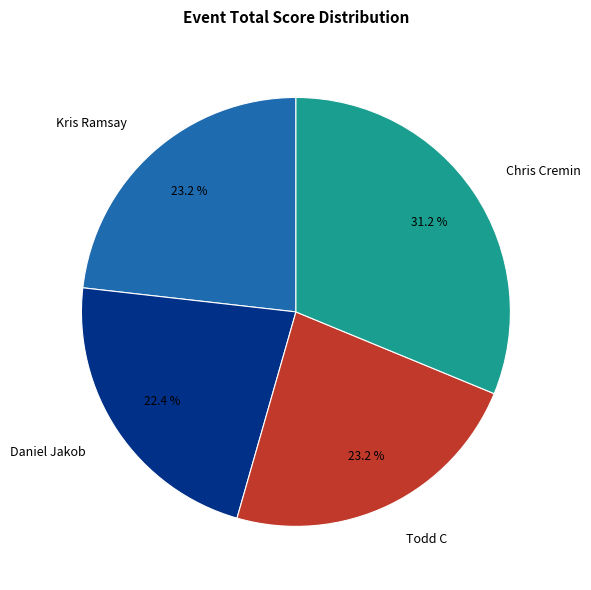

Does Chris Cremin account for over 50% of the chart?

No